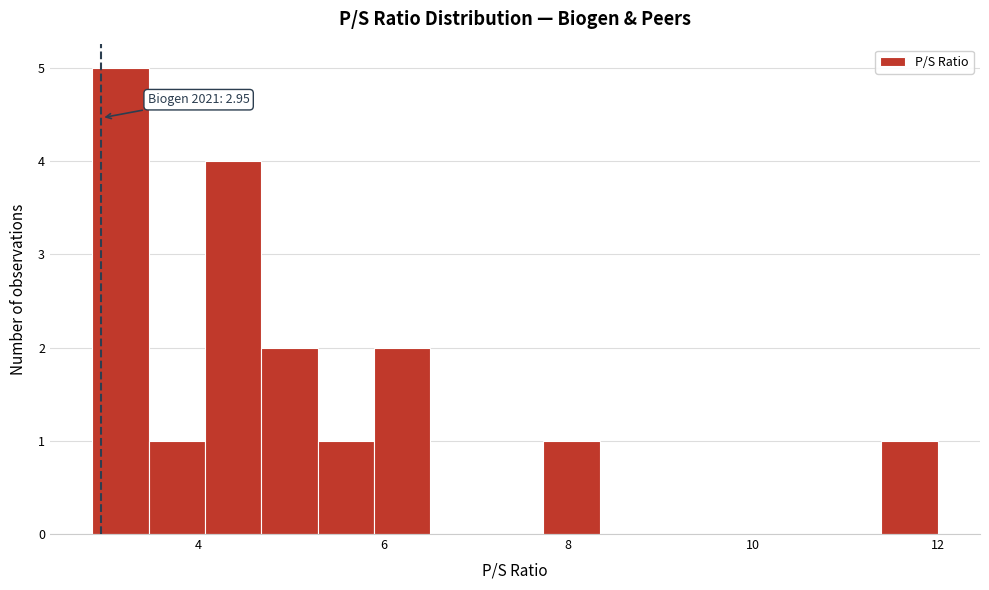

Around what value on the x-axis is the tallest bar? Give the approximate position of its centre, as read against the axis.

3.2